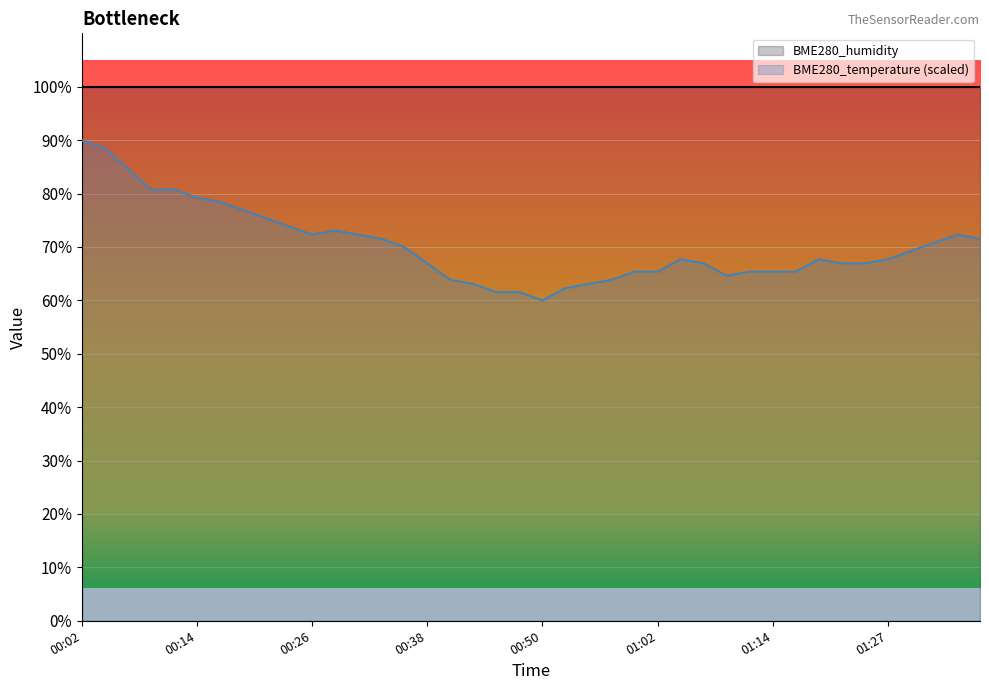

Count the number of data series in this chart.

2